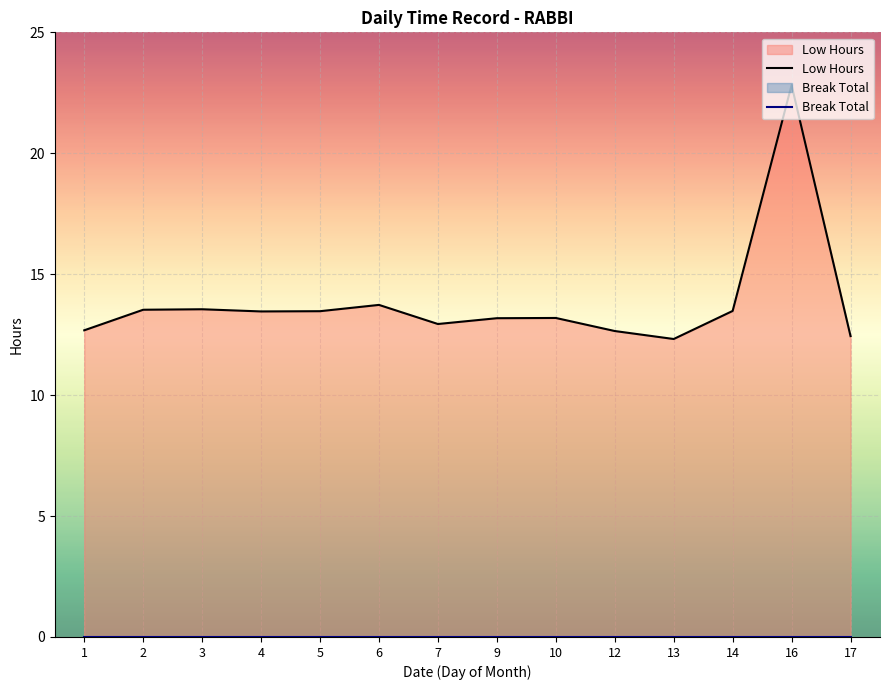

Does the chart display data point markers on the line(s)?

No